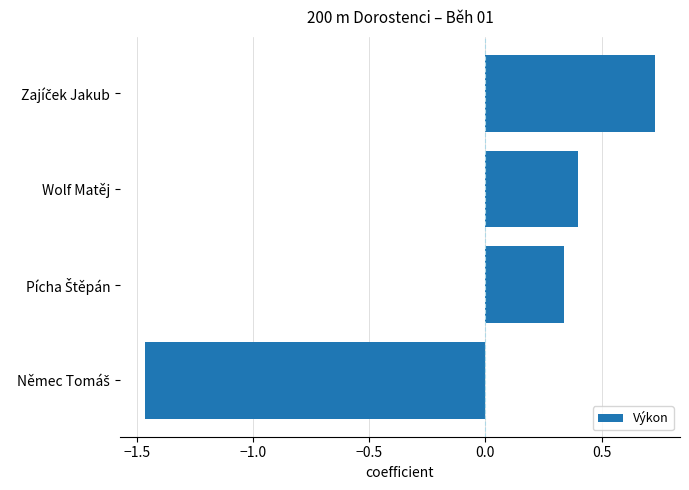

What is the difference between the second highest and minimum values?

1.9